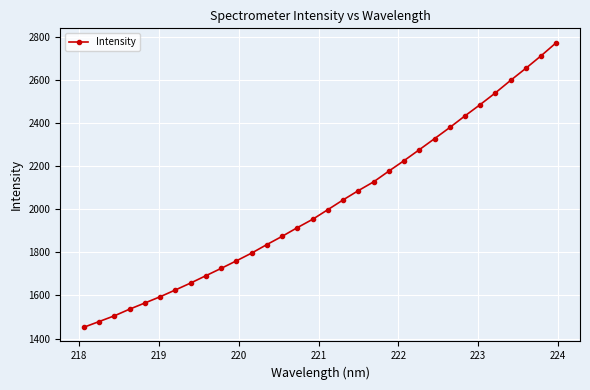

What is the value of the 22nd point from the left?

2225.5